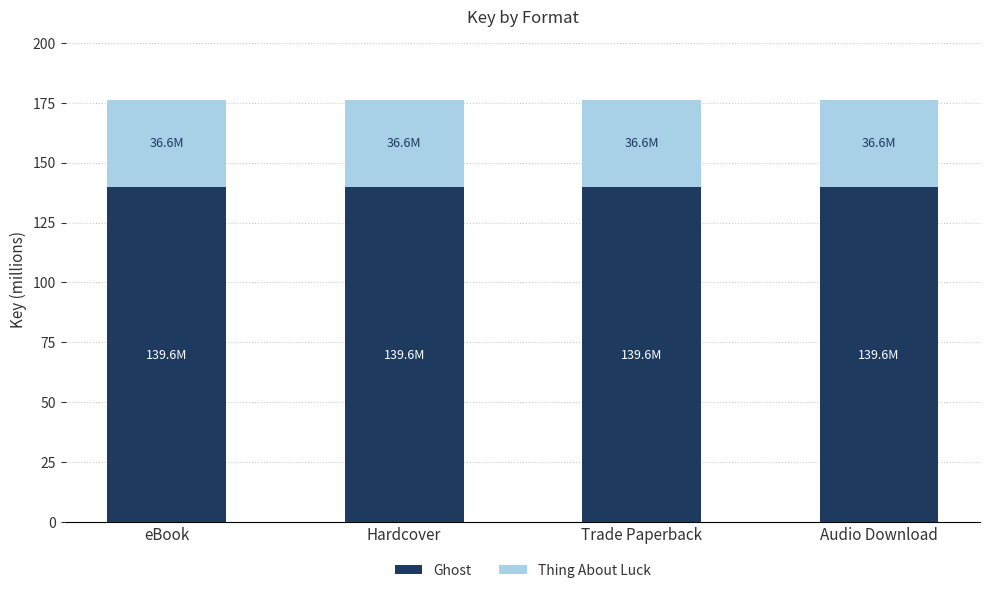

What is the highest value of the Ghost series?

139.6